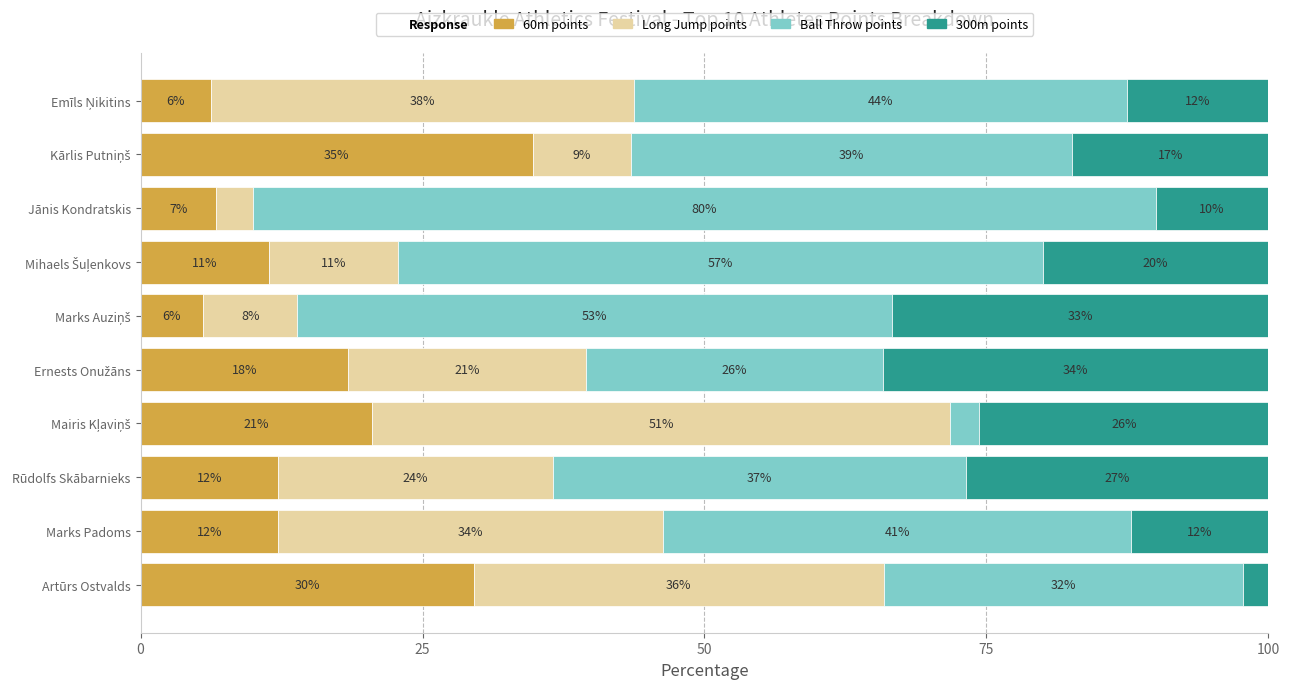

Does the chart contain any negative values?

No